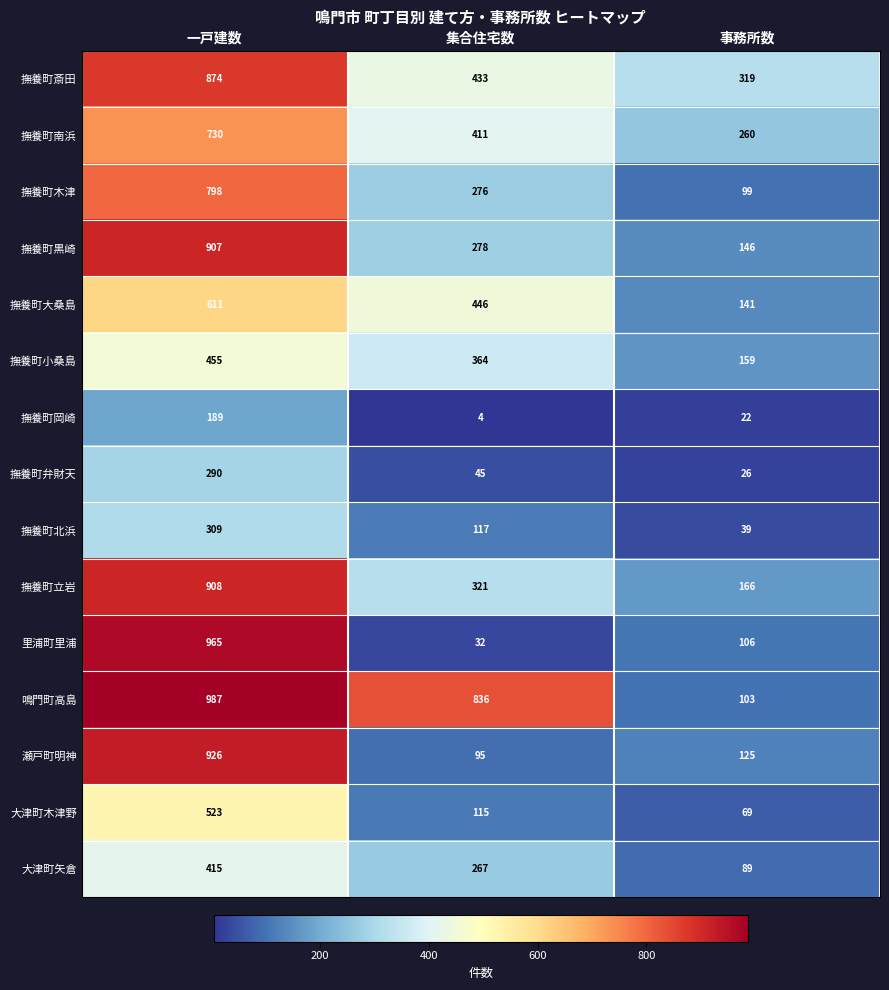

True or false: 撫養町小桑島 has a value of 560 at 集合住宅数.

False